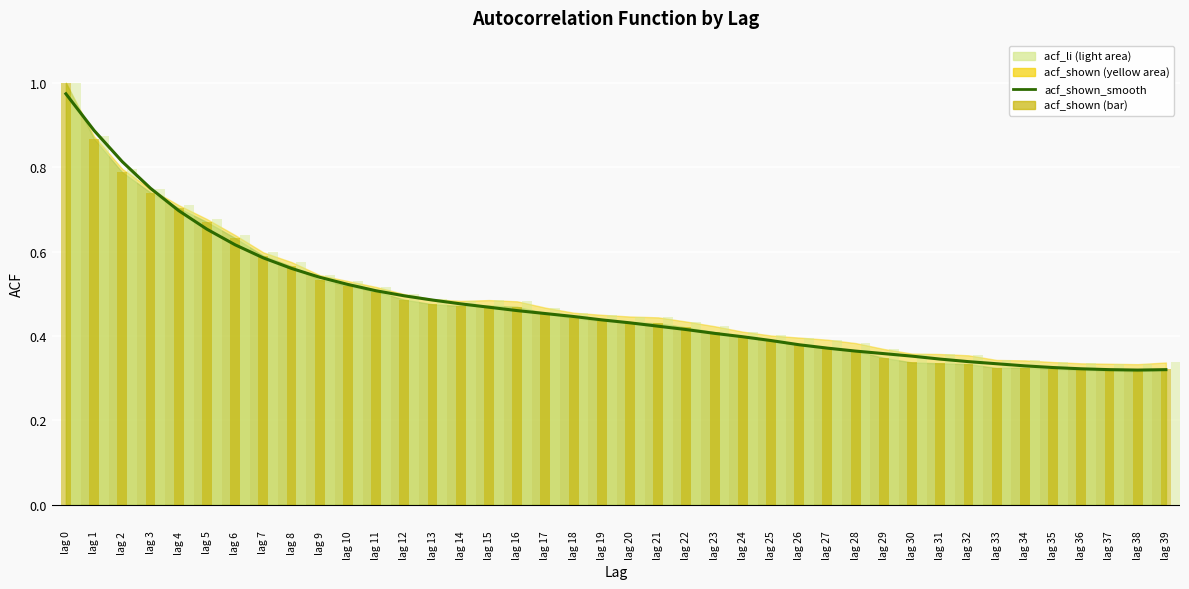

What is the value of the acf_shown (bar) bar at the 21st from the left?

0.4